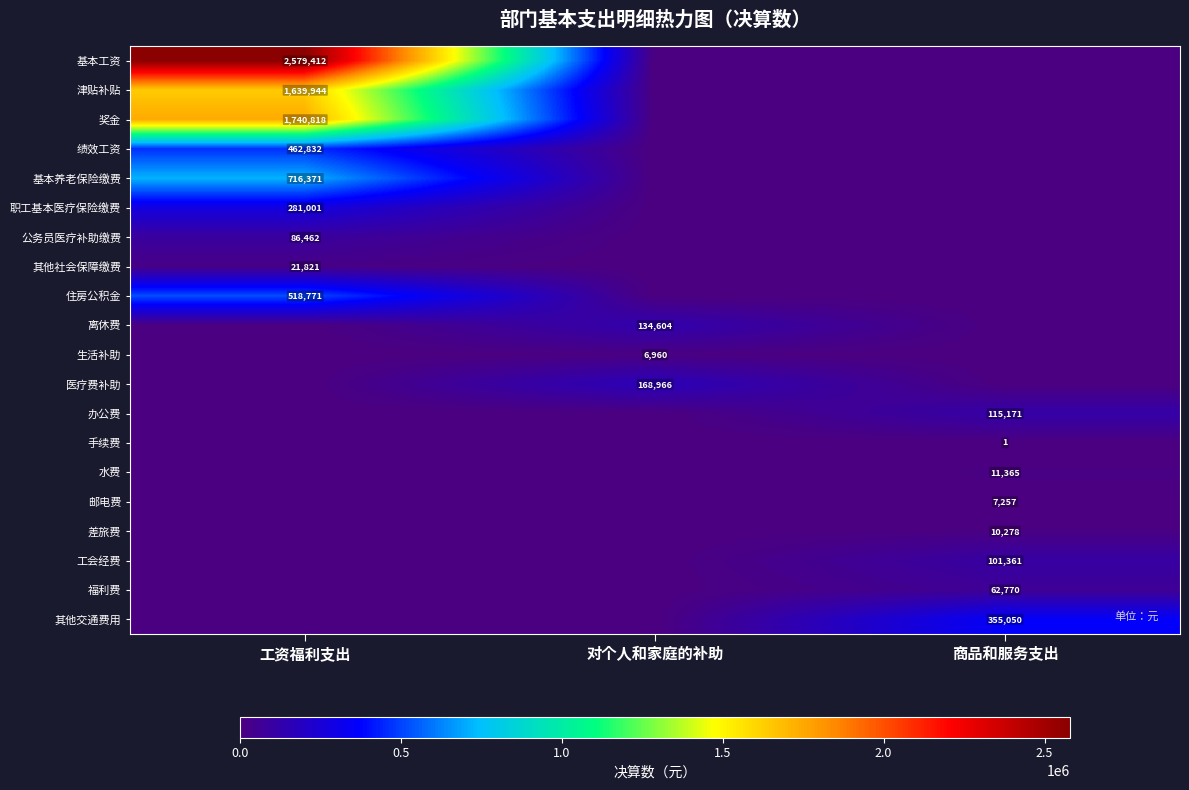

What is the greatest value displayed?

2579412.0